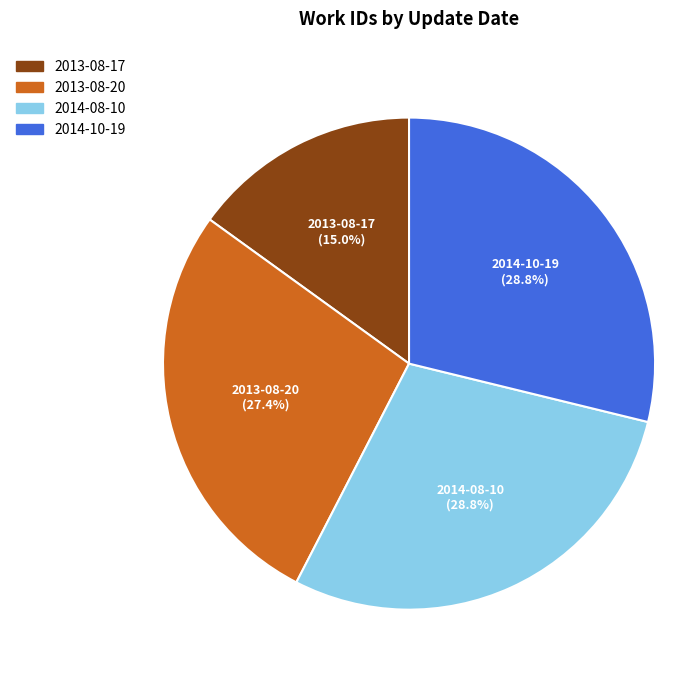

What percentage do 2014-08-10 and 2013-08-17 together represent?

43.8%